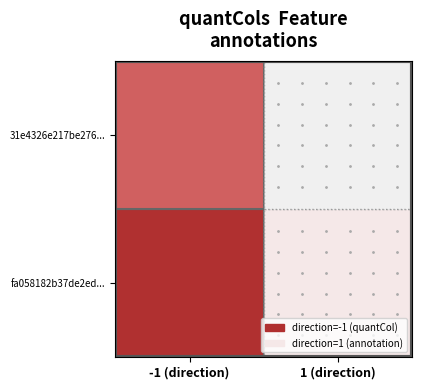

List the labels in order of fa058182 value, largest first.

1, -1